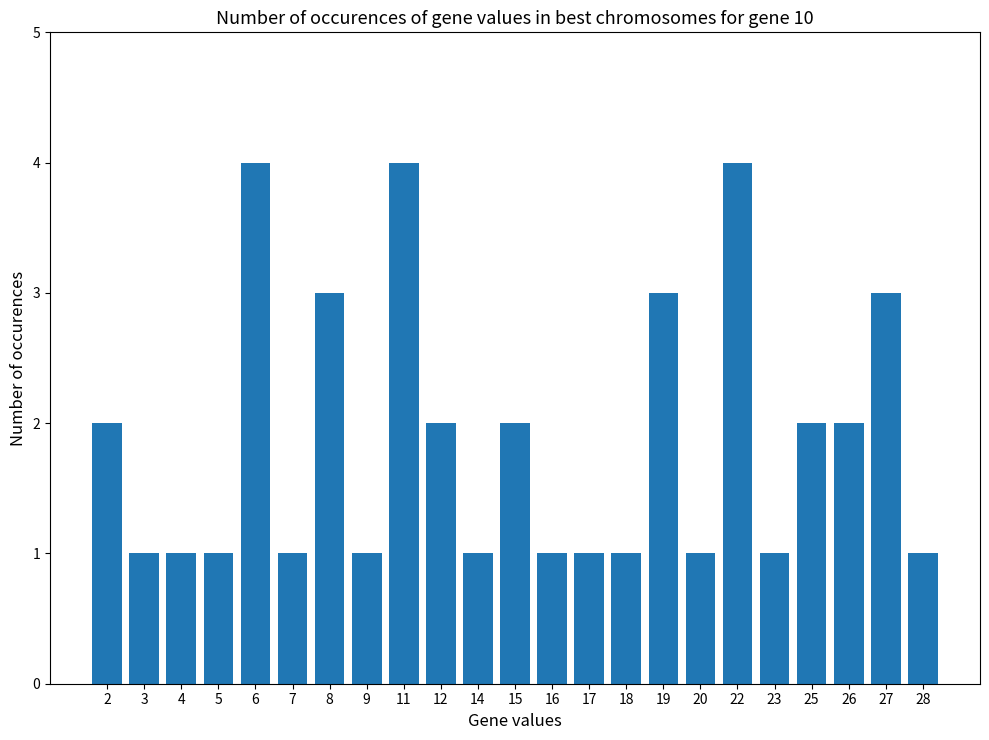

What is the difference between the maximum and minimum values?

3